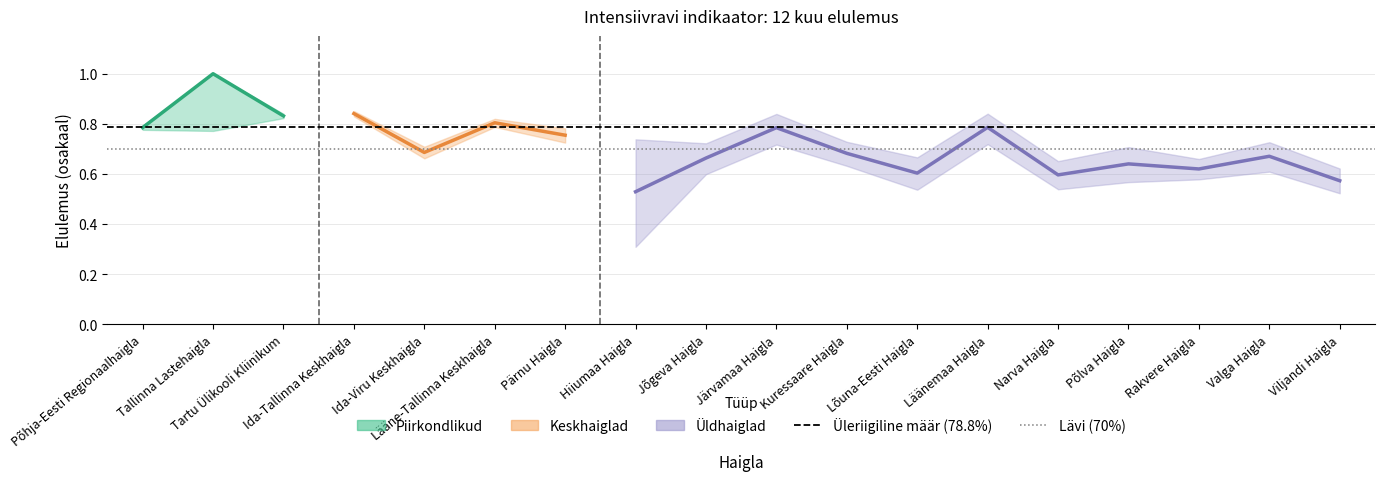

What is the label of the 5th point from the left?

Ida-Viru Keskhaigla